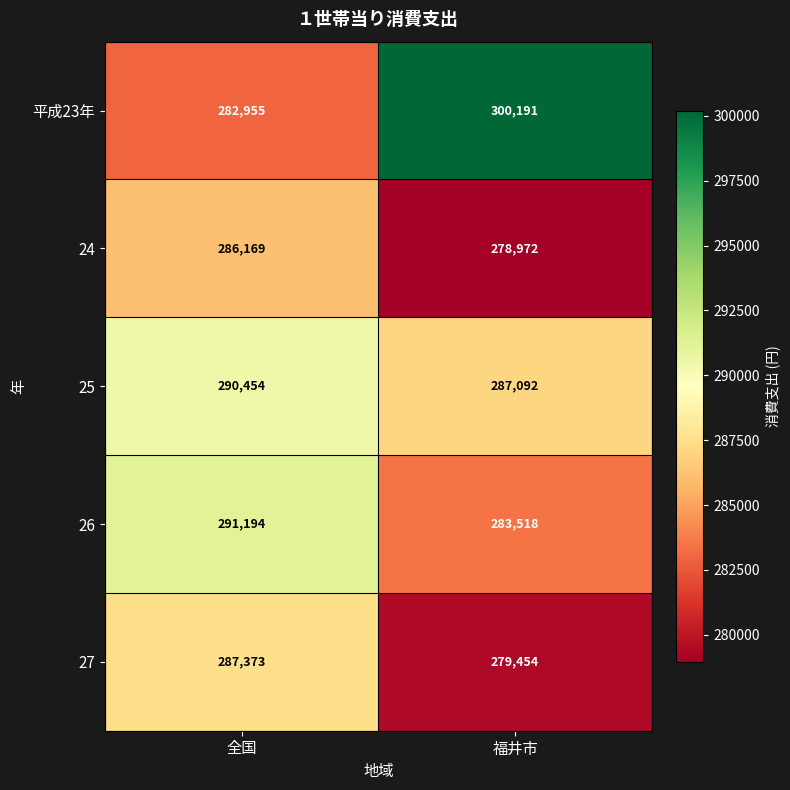

Where is 27 nearest to the value 283413?

福井市